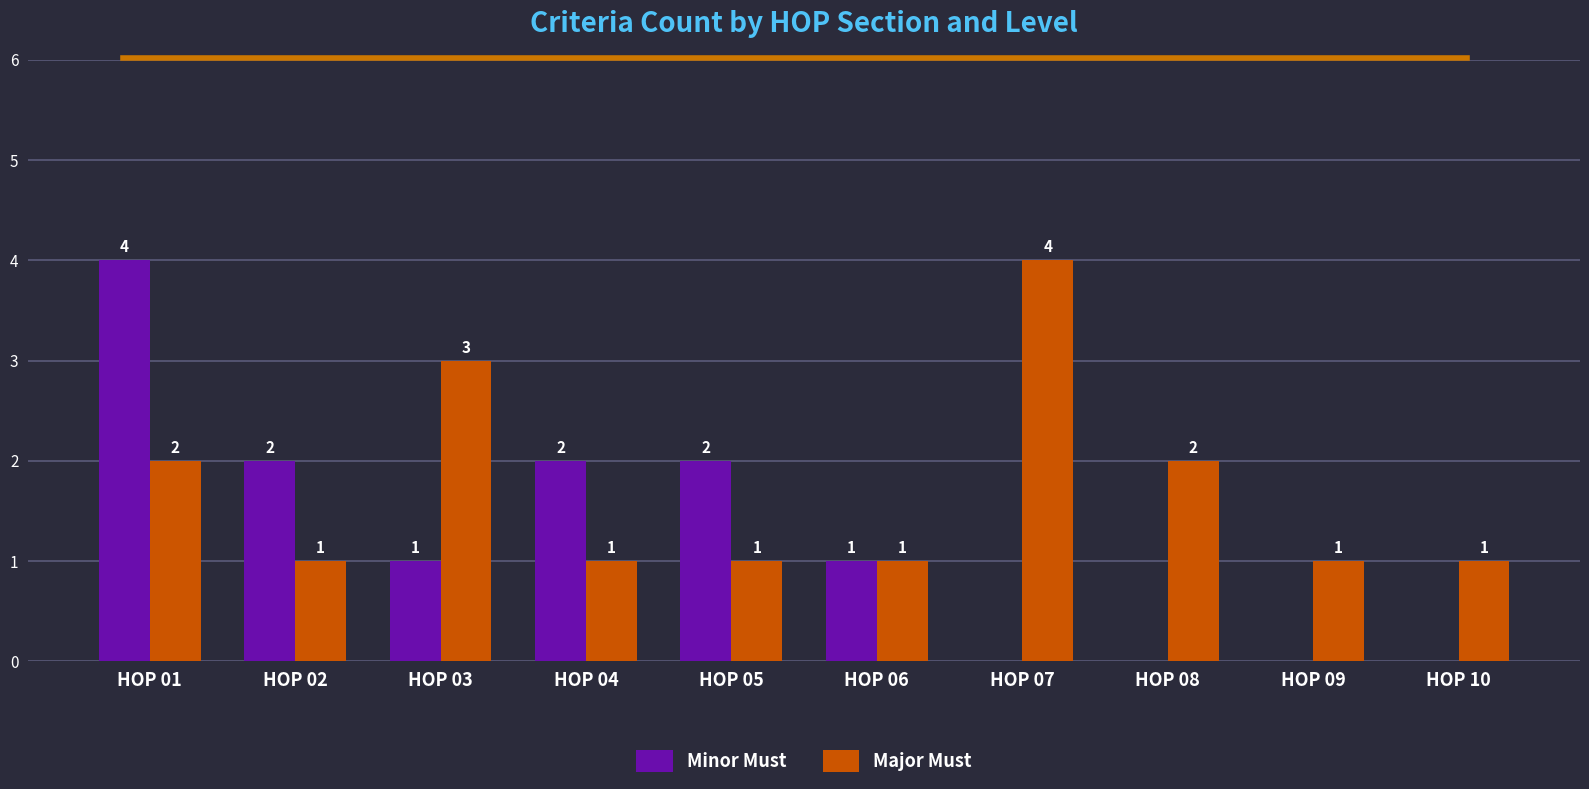

What is the sum of all Major Must values?

17